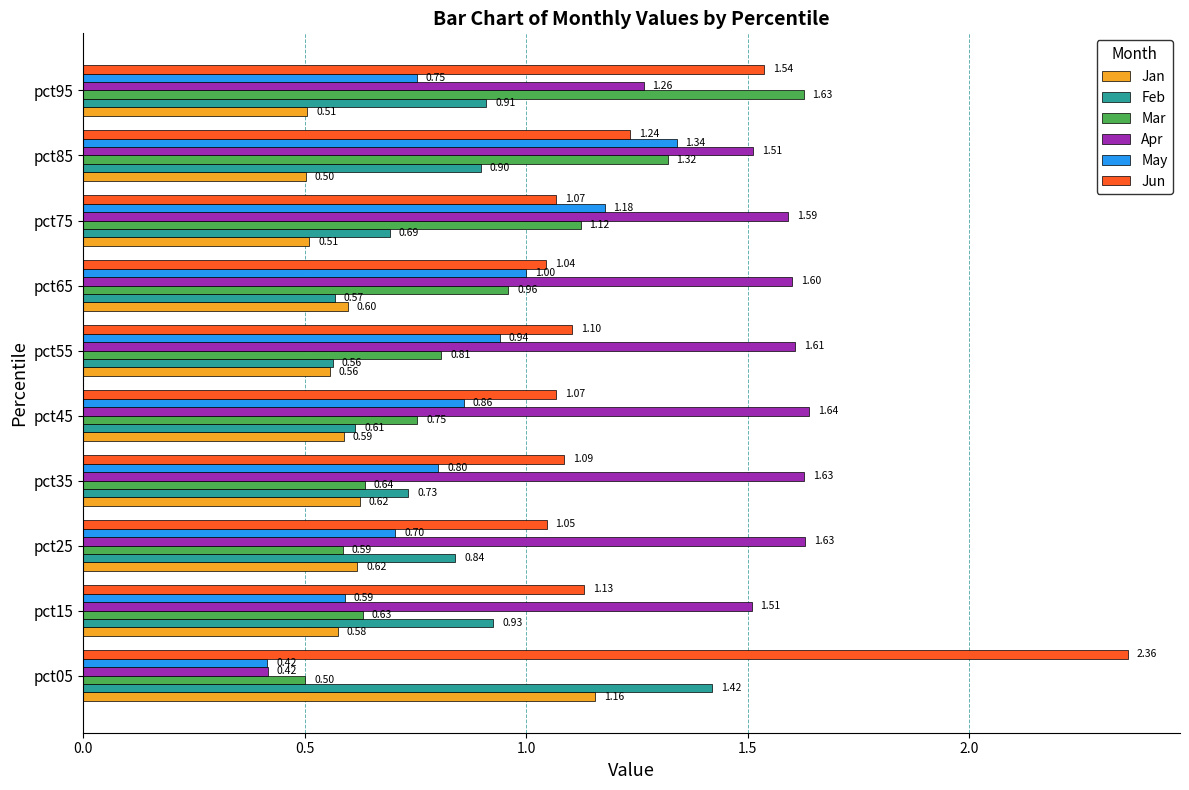

Count the number of categories in the chart.

10